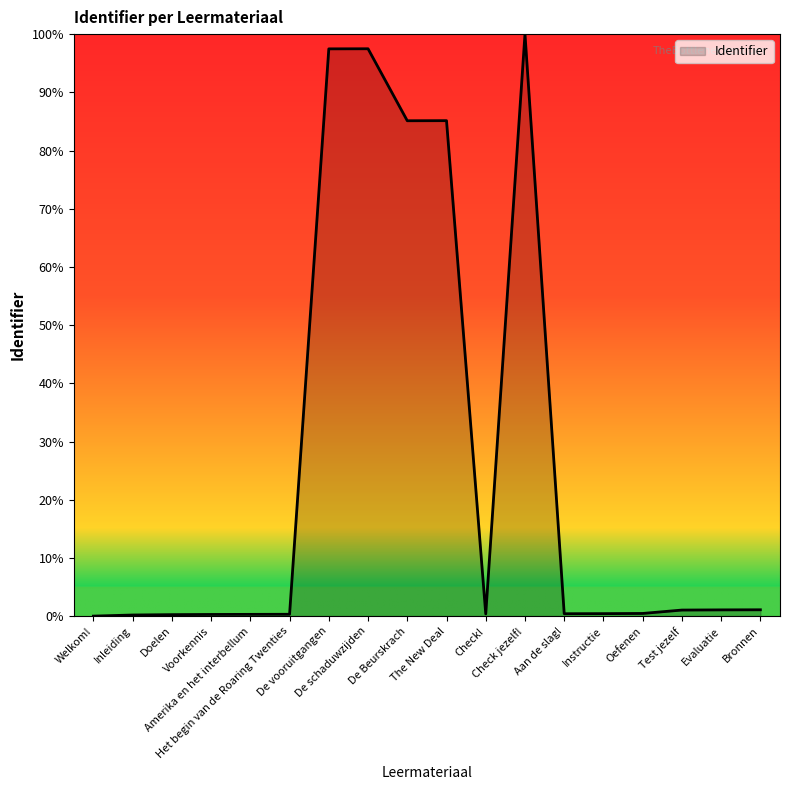

What is the difference between the maximum and minimum values?

100.0